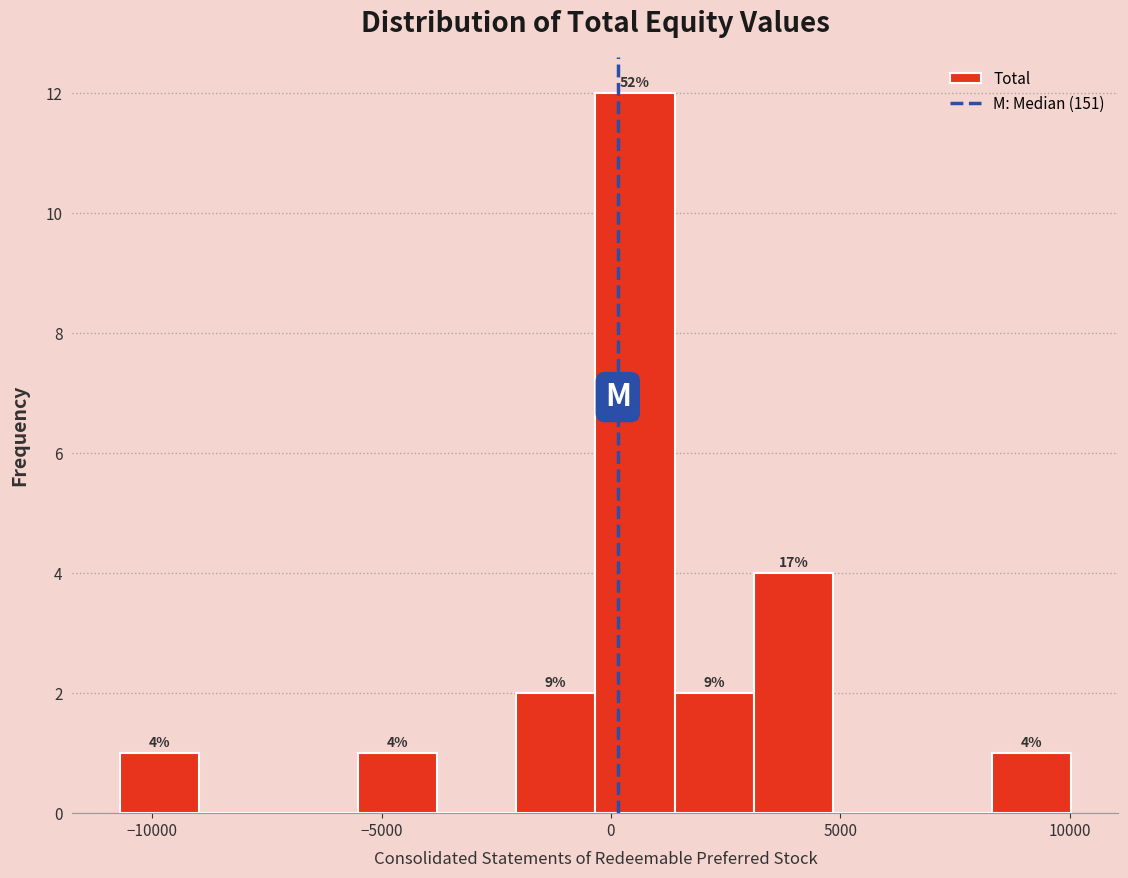

Around what value on the x-axis is the tallest bar? Give the approximate position of its centre, as read against the axis.

500